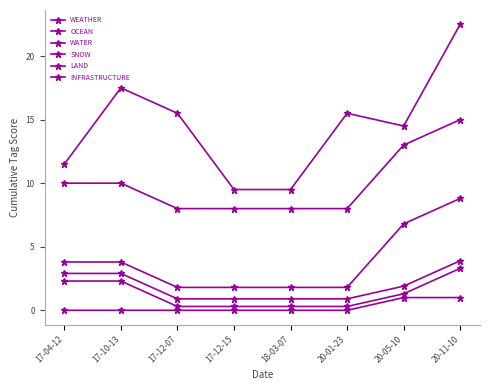

How many lines are shown in the chart?

6